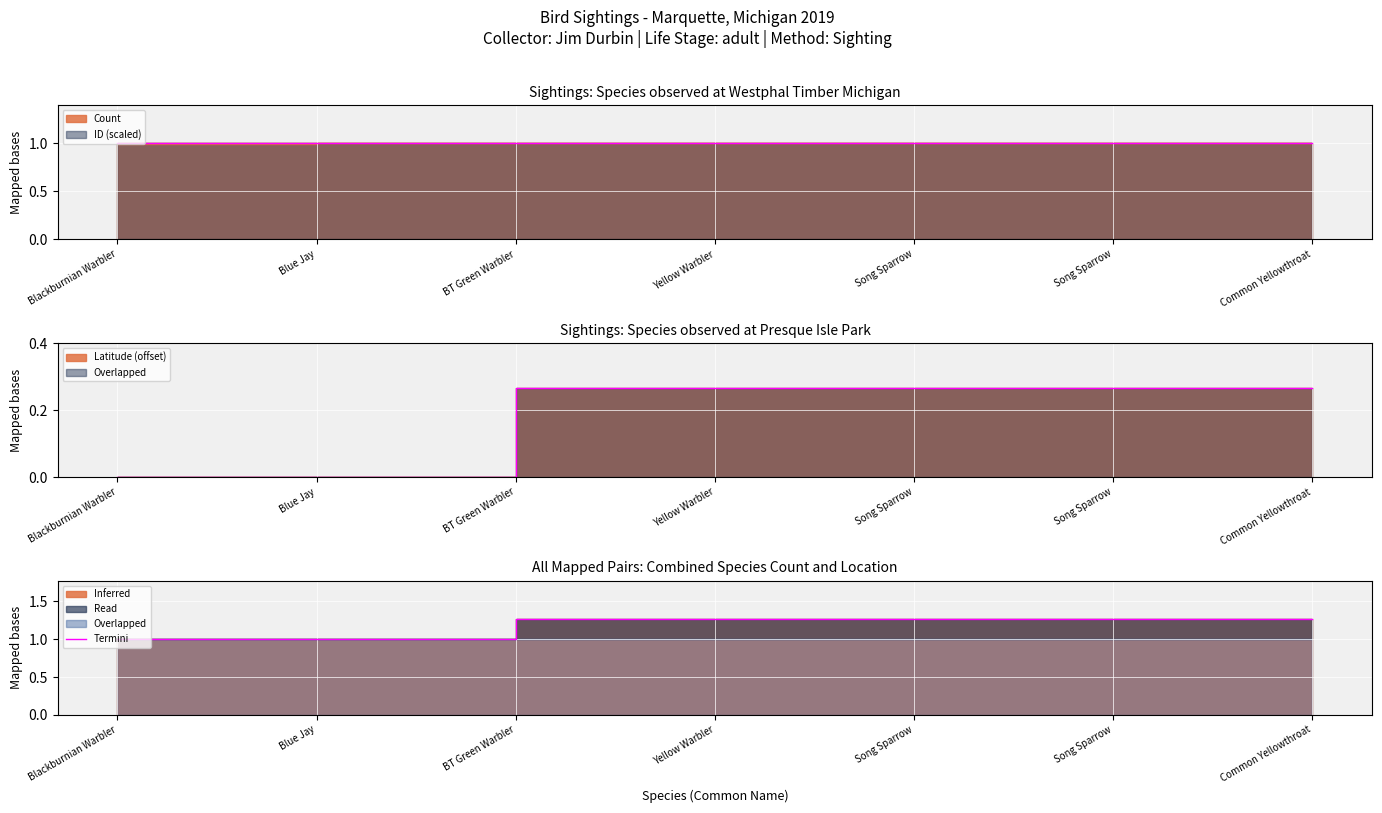

How many values are between 1 and 2?

7